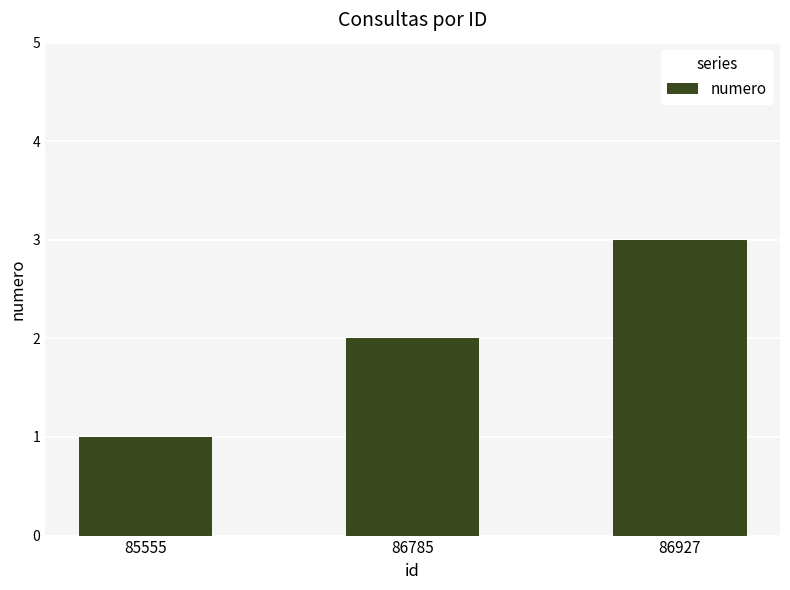

Which category has the lowest value across all series?

85555